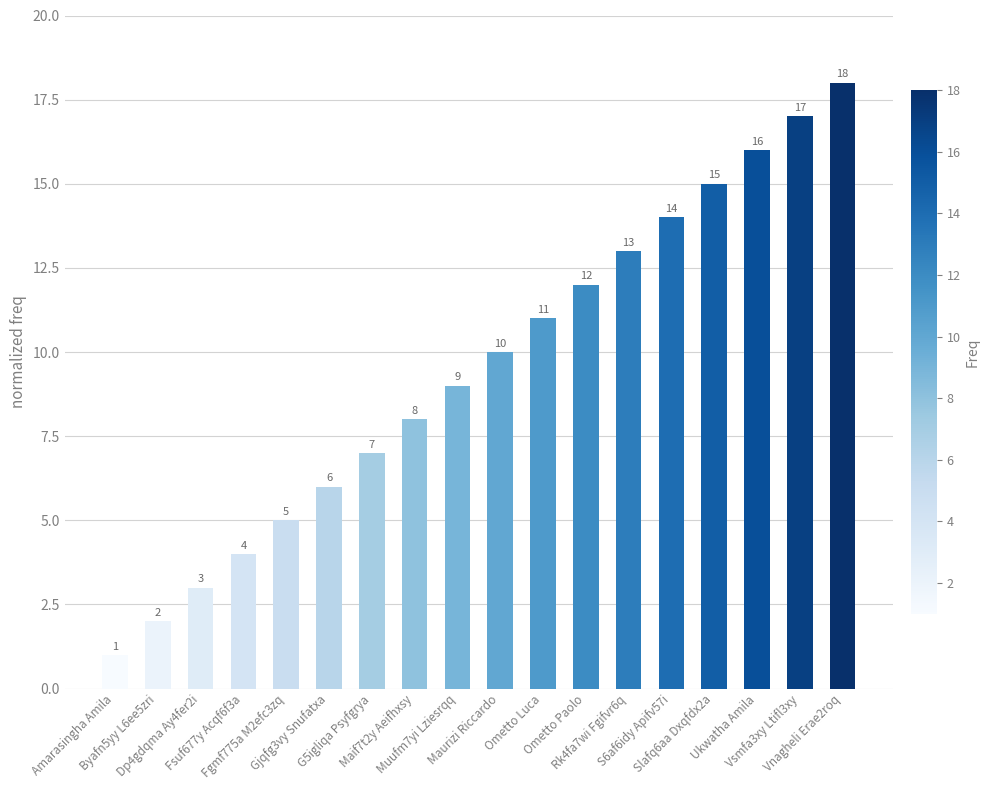

Is it true that the value at Vsmfa3xy Ltifl3xy is 17?

True